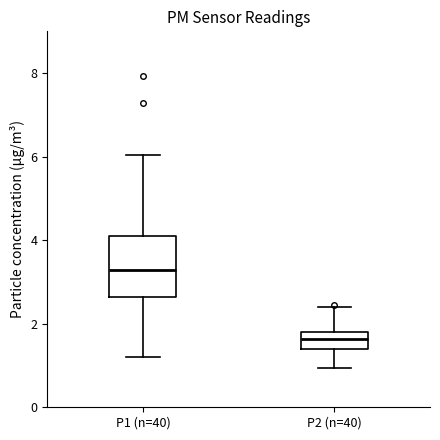

Reading left to right, transcribe this box plot: for each box, give where its median line is, the range the box spans, and where its two whiskers end, as read against the y-axis. The values are not printed on the chart, so give them approximately, as read against the axis.

P1 (n=40): median 3.2, box 2.6 to 4.2, whiskers 1.2 to 6.0
P2 (n=40): median 1.6, box 1.4 to 1.8, whiskers 1.0 to 2.4